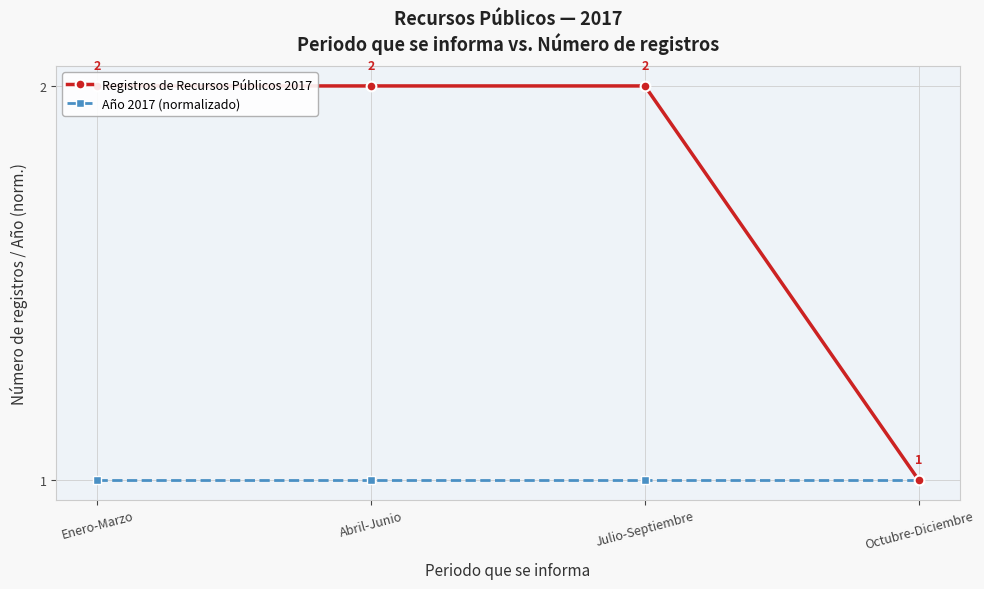

True or false: Año 2017 (normalizado) has a value of 1 at Abril-Junio.

True